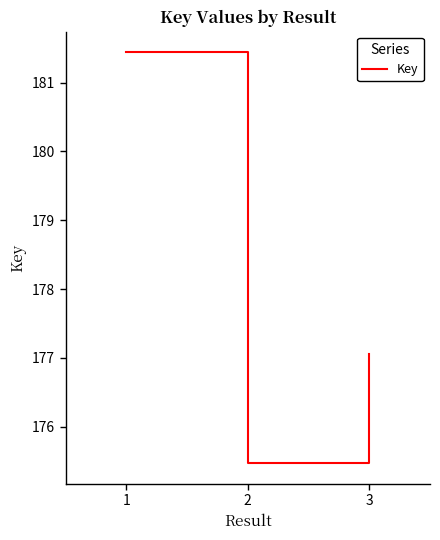

Does the chart display data point markers on the line(s)?

No